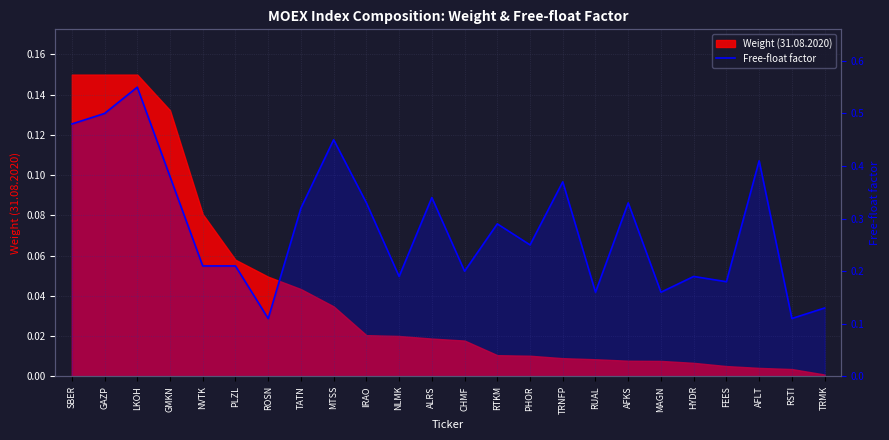

True or false: the data has more than 1 interior local peaks.

True